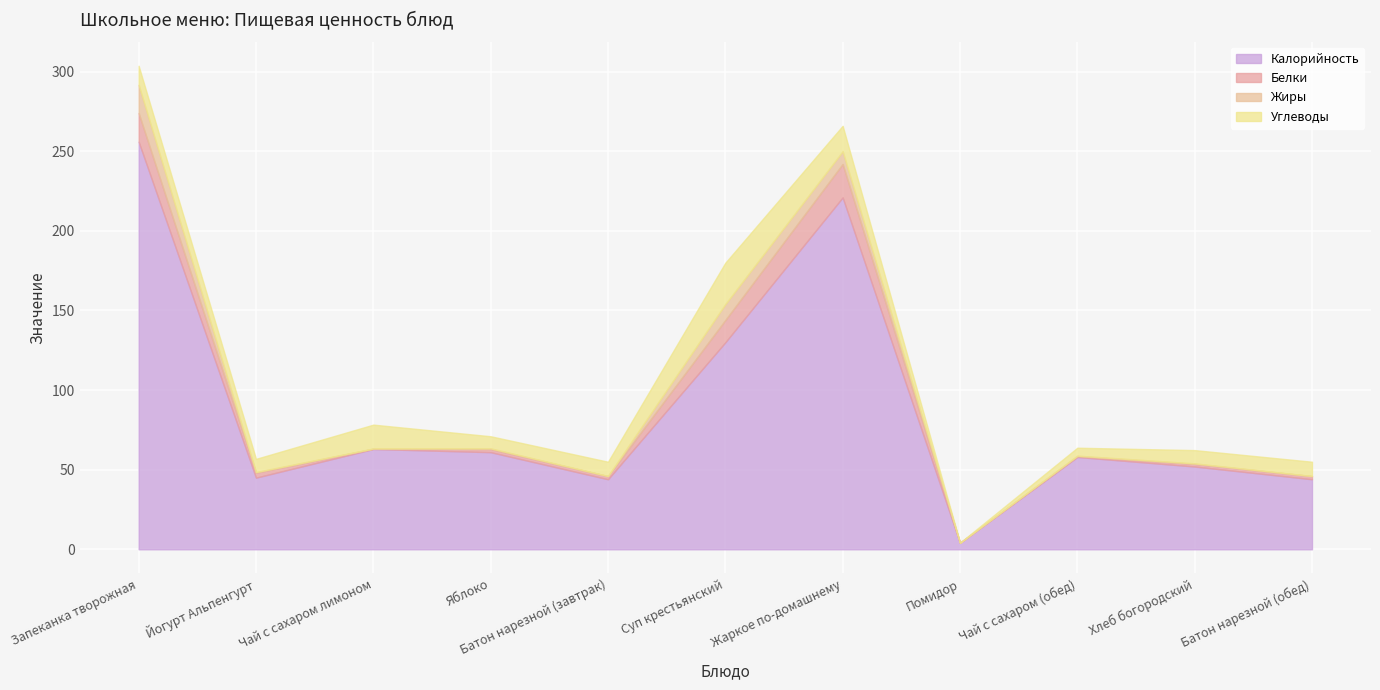

What is the difference between the highest and lowest values at Батон нарезной (обед)?

44.0